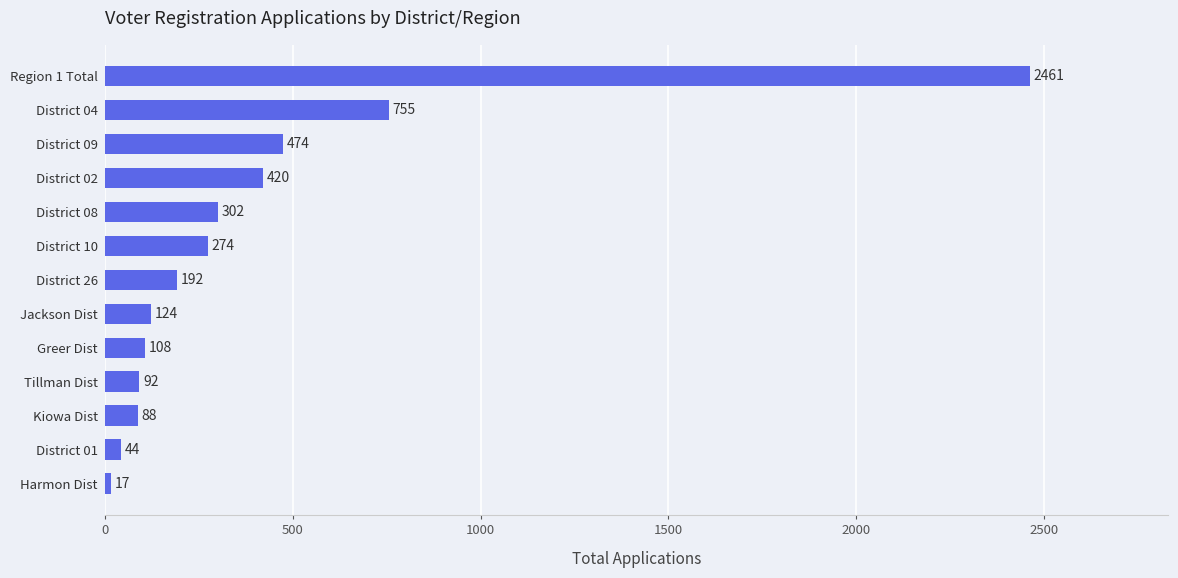

At which label is the value closest to 1239?

District 04